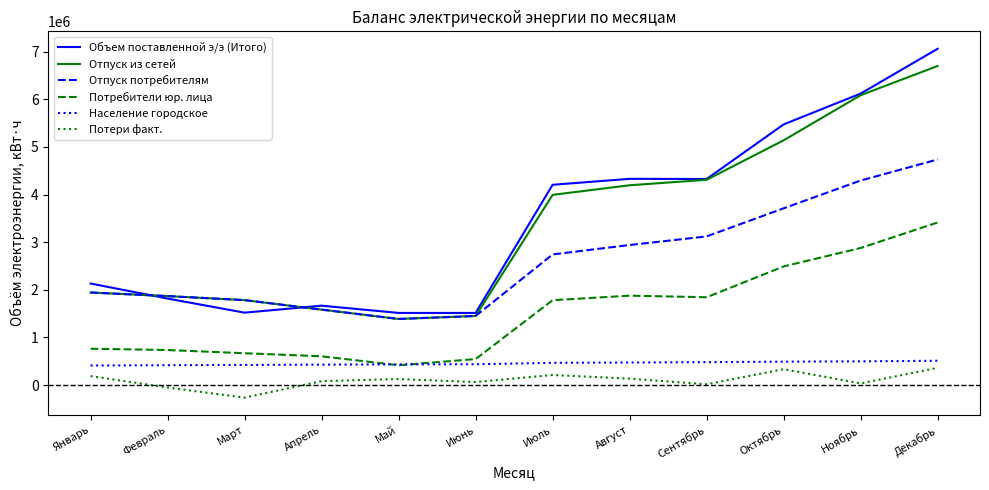

What is the spread (max minus min) of values at Декабрь?

6698716